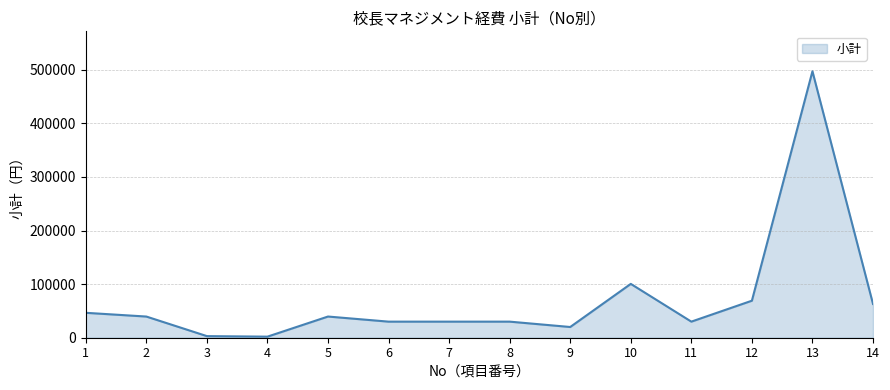

What is the difference between the maximum and minimum values?

495000